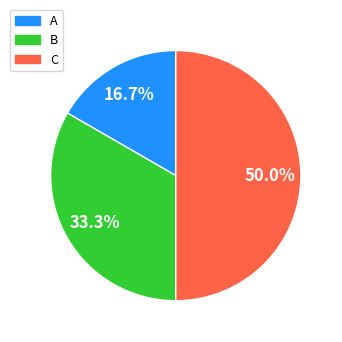

What percentage is the A slice, to the nearest percent?

17%